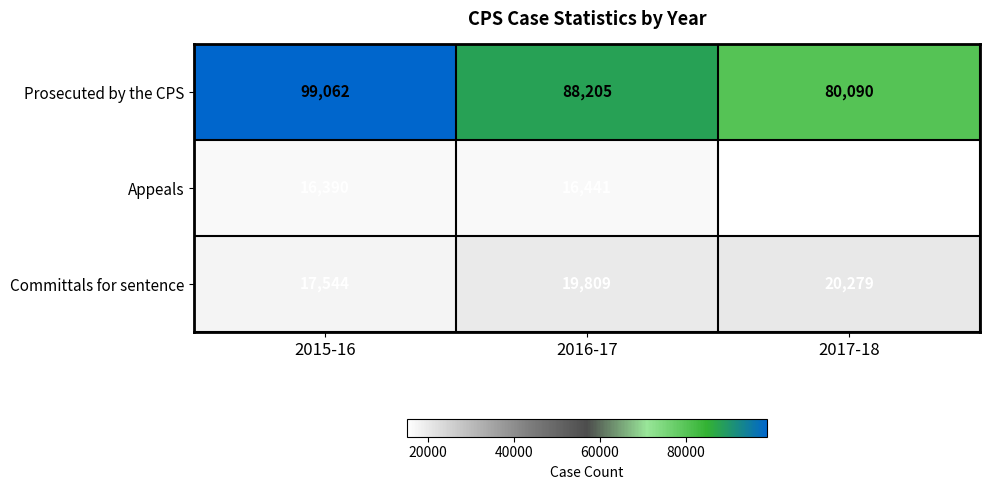

At which label is Prosecuted by the CPS closest to 89576?

2016-17